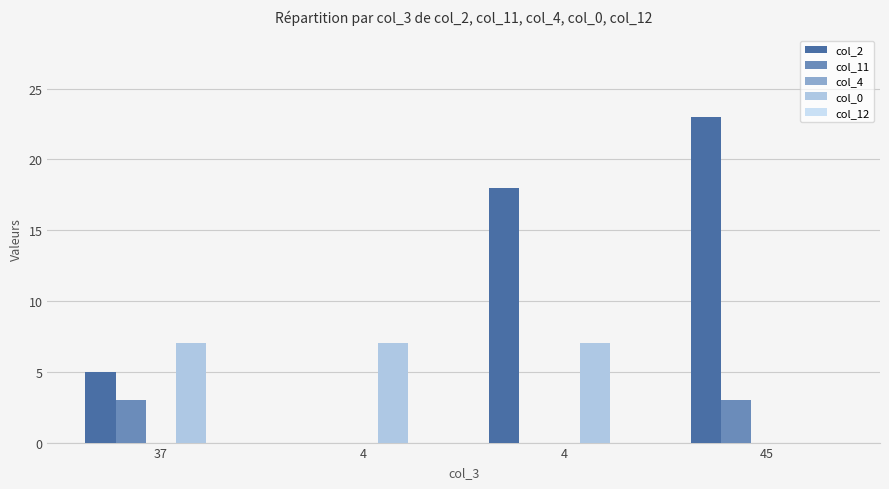

What is the value of the col_11 bar at the 4th from the left?

3